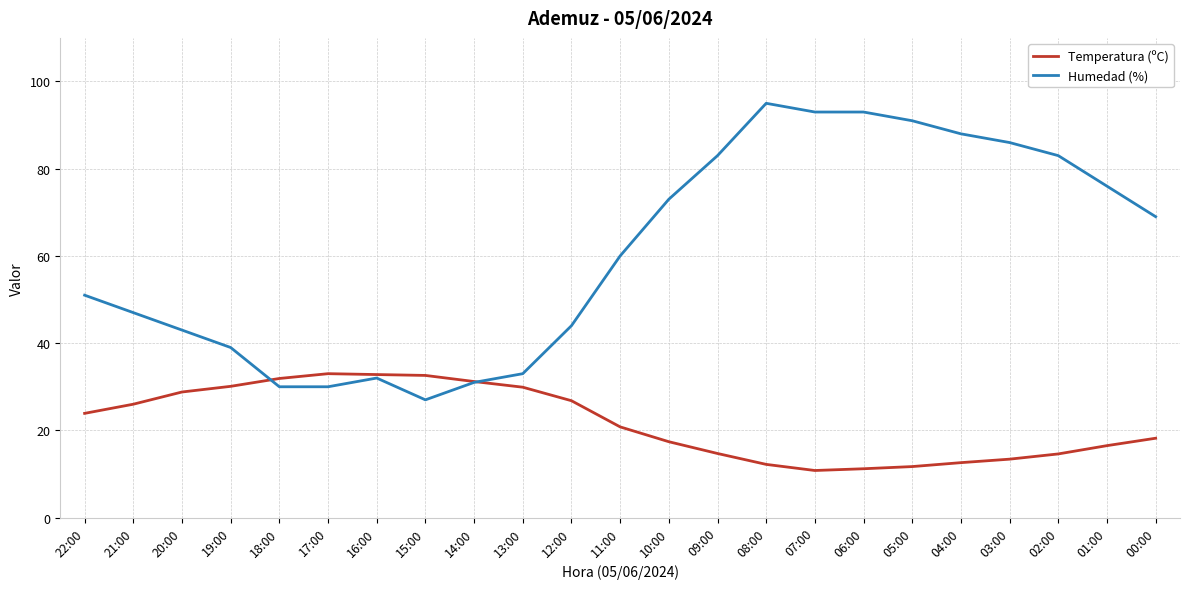

What position from the left is 09:00?

14